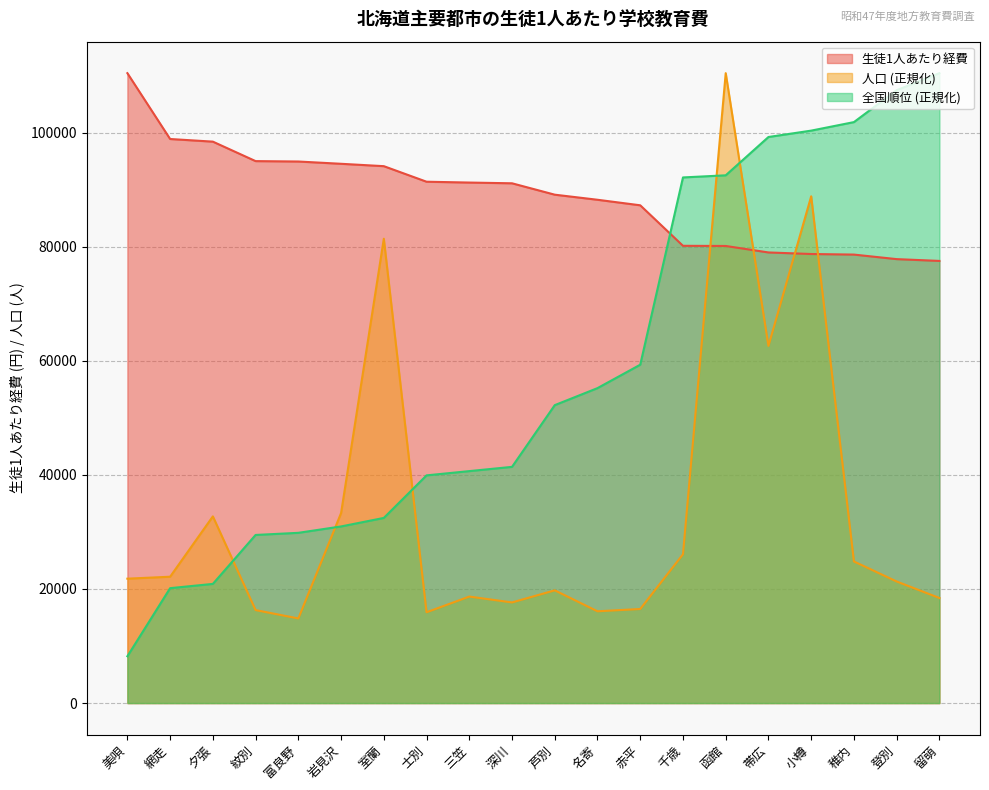

Which category has the highest value across all series?

美唄